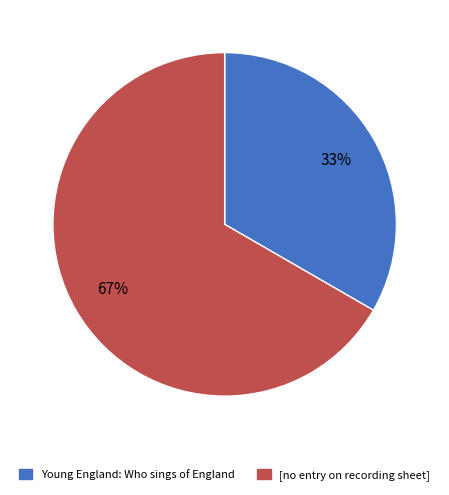

To the nearest percent, what percentage of the pie is [no entry on recording sheet]?

67%